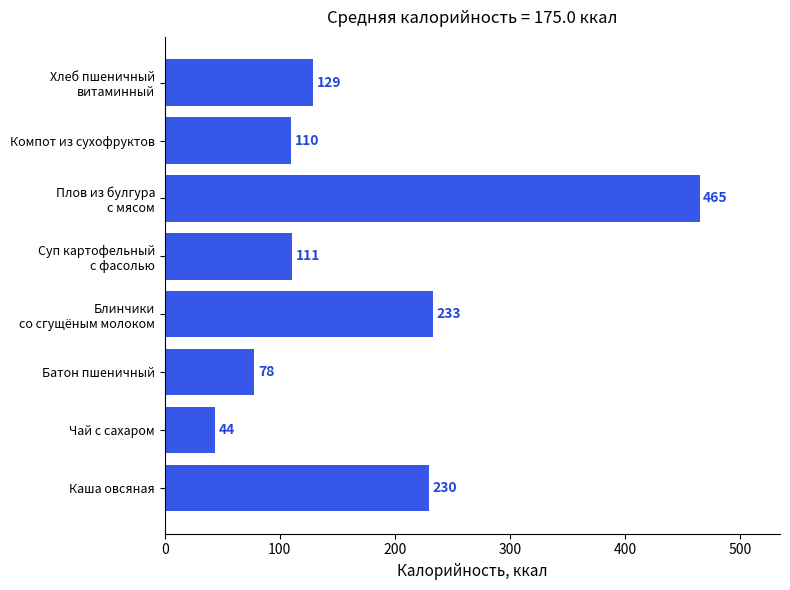

Is it true that the value at Чай с сахаром is 44?

True